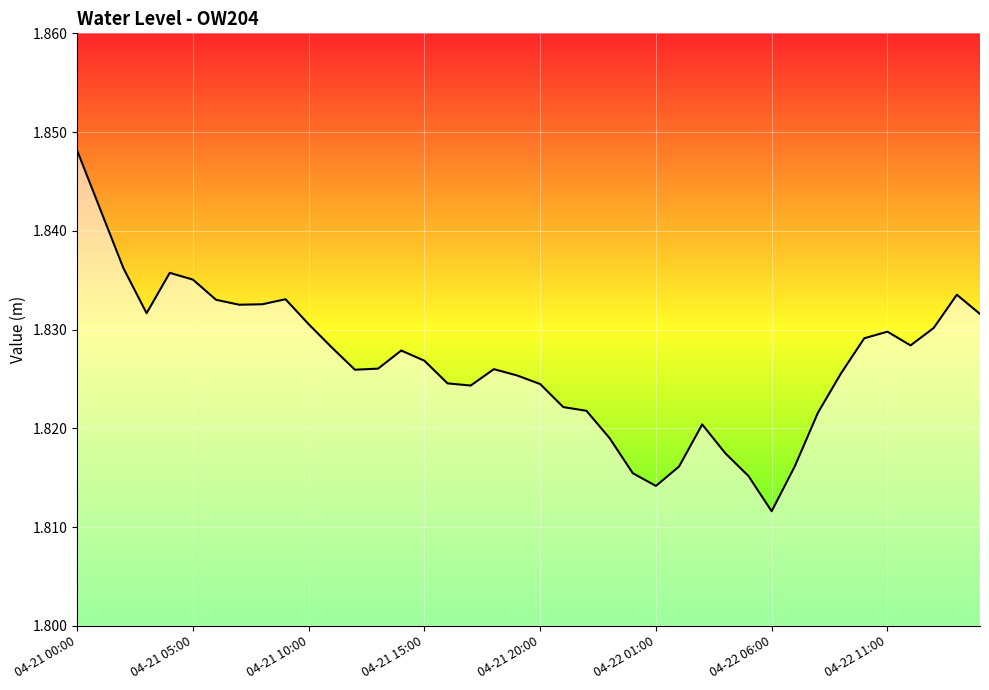

How many lines are shown in the chart?

1